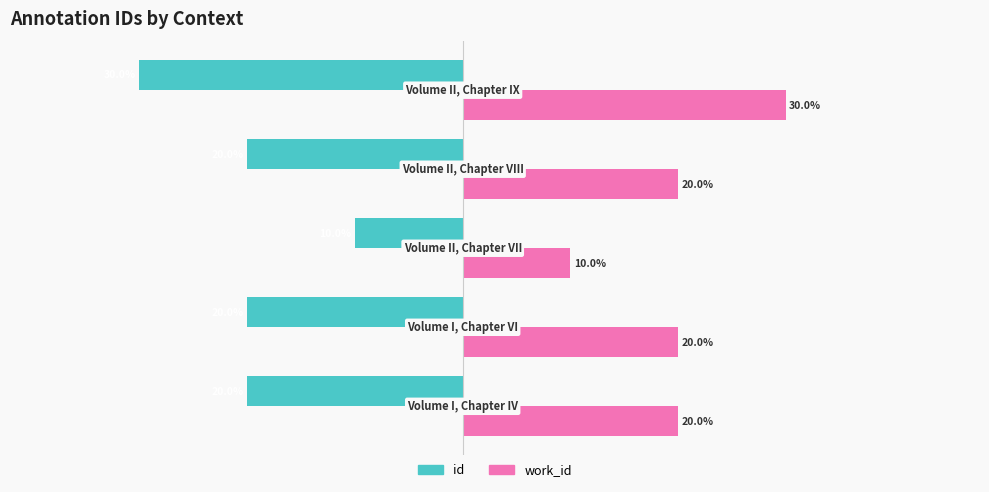

List the series in order of their overall mean, lowest first.

id, work_id